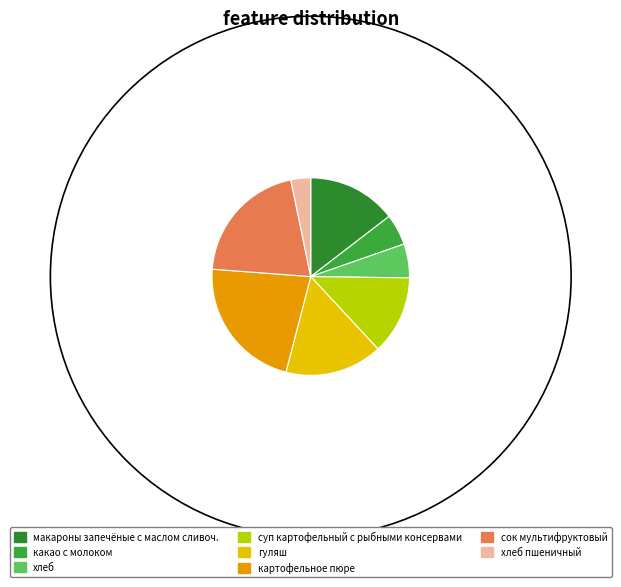

To the nearest percent, what is the difference between the картофельное пюре and хлеб slice percentages?

17%